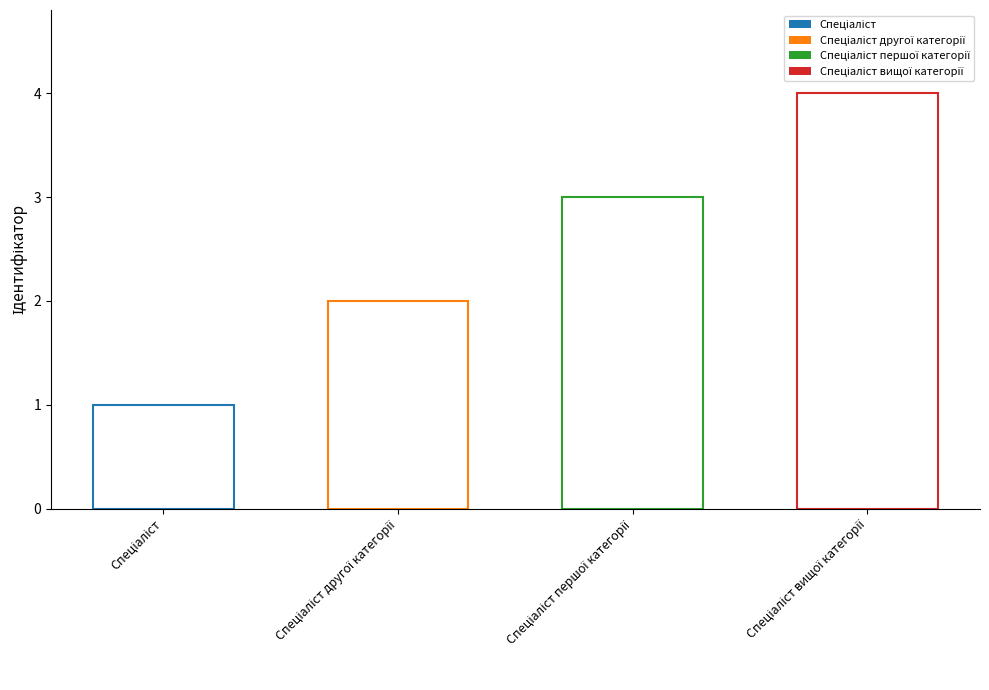

Does the chart contain any negative values?

No